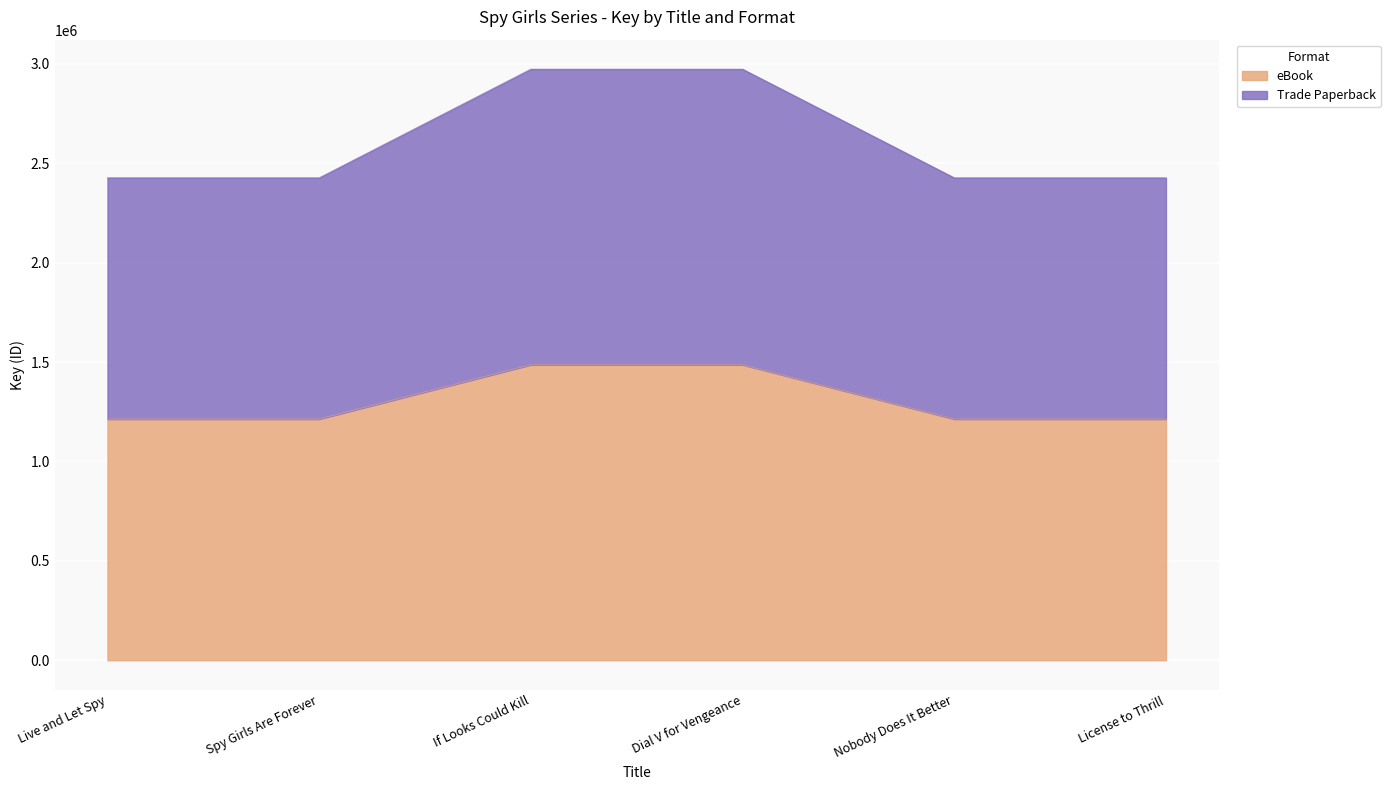

What value does the eBook series have at License to Thrill, to the nearest 10?

1213450